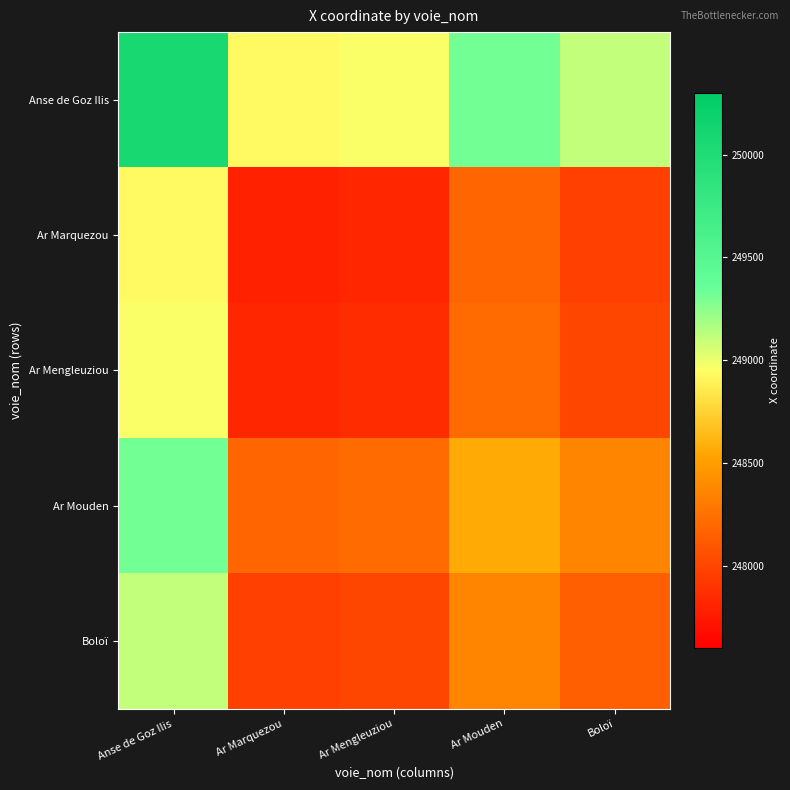

Reading left to right, what are all the values shown in this chart?

Anse de Goz Ilis: Anse de Goz Ilis=250070.9	Ar Marquezou=248931.8	Ar Mengleuziou=248963.8	Ar Mouden=249319.8	Boloï=249109.0
Ar Marquezou: Anse de Goz Ilis=248931.8	Ar Marquezou=247792.6	Ar Mengleuziou=247824.7	Ar Mouden=248180.7	Boloï=247969.8
Ar Mengleuziou: Anse de Goz Ilis=248963.8	Ar Marquezou=247824.7	Ar Mengleuziou=247856.8	Ar Mouden=248212.7	Boloï=248001.9
Ar Mouden: Anse de Goz Ilis=249319.8	Ar Marquezou=248180.7	Ar Mengleuziou=248212.7	Ar Mouden=248568.7	Boloï=248357.9
Boloï: Anse de Goz Ilis=249109.0	Ar Marquezou=247969.8	Ar Mengleuziou=248001.9	Ar Mouden=248357.9	Boloï=248147.1